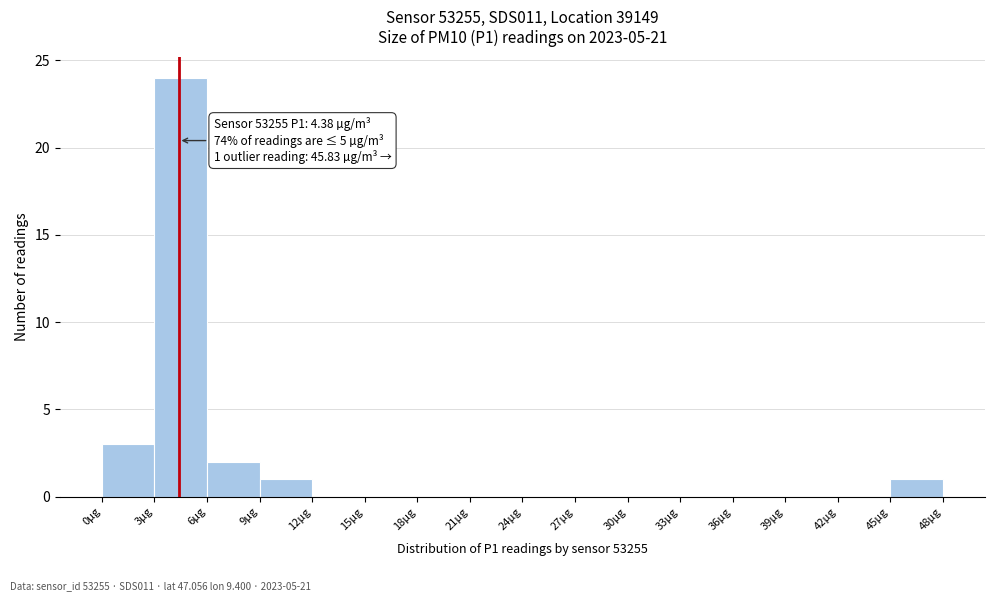

Which range on the x-axis has the tallest bar?

3 to 6